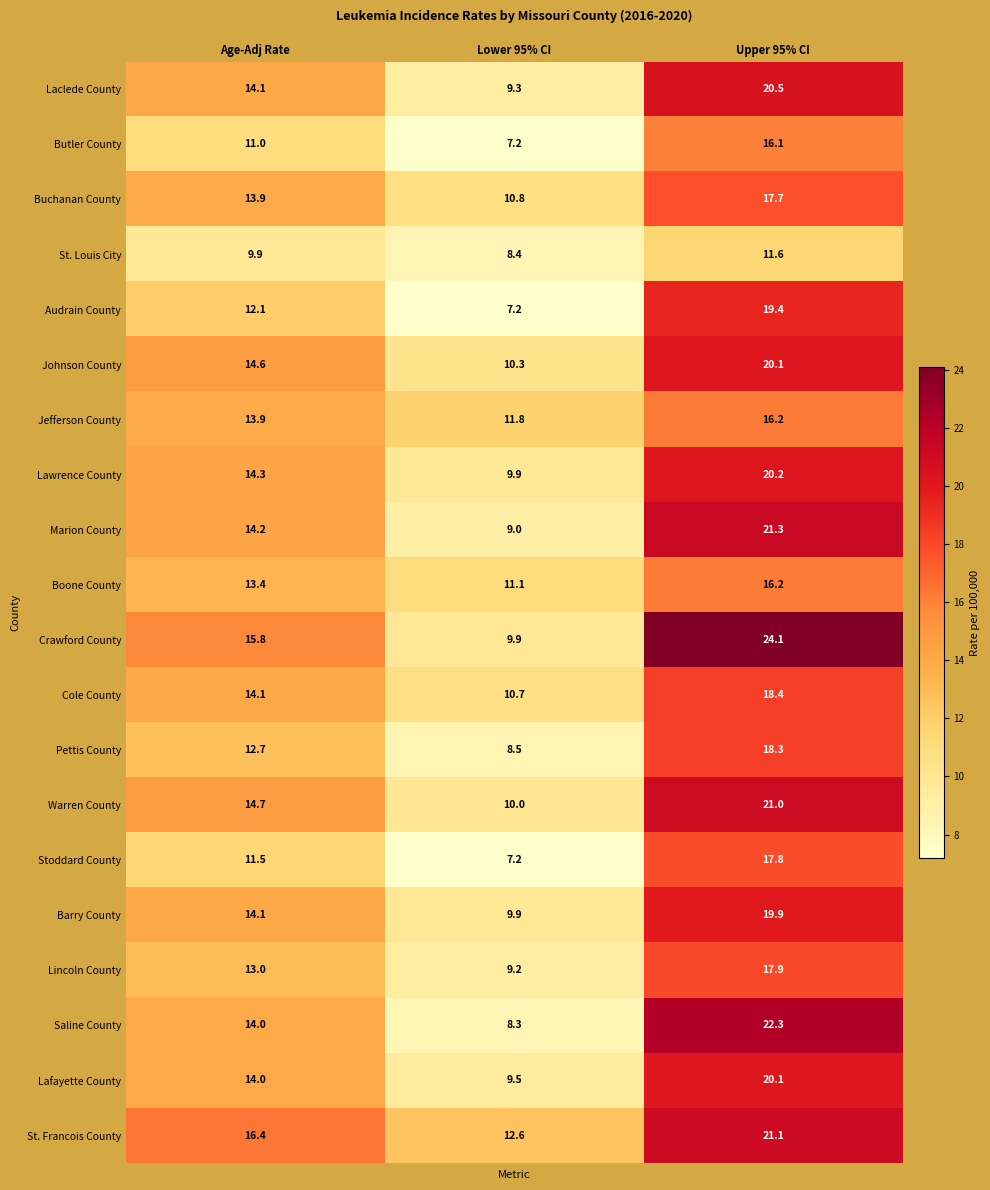

The Jefferson County series shows 13.9 at Age-Adj Rate. True or false?

True